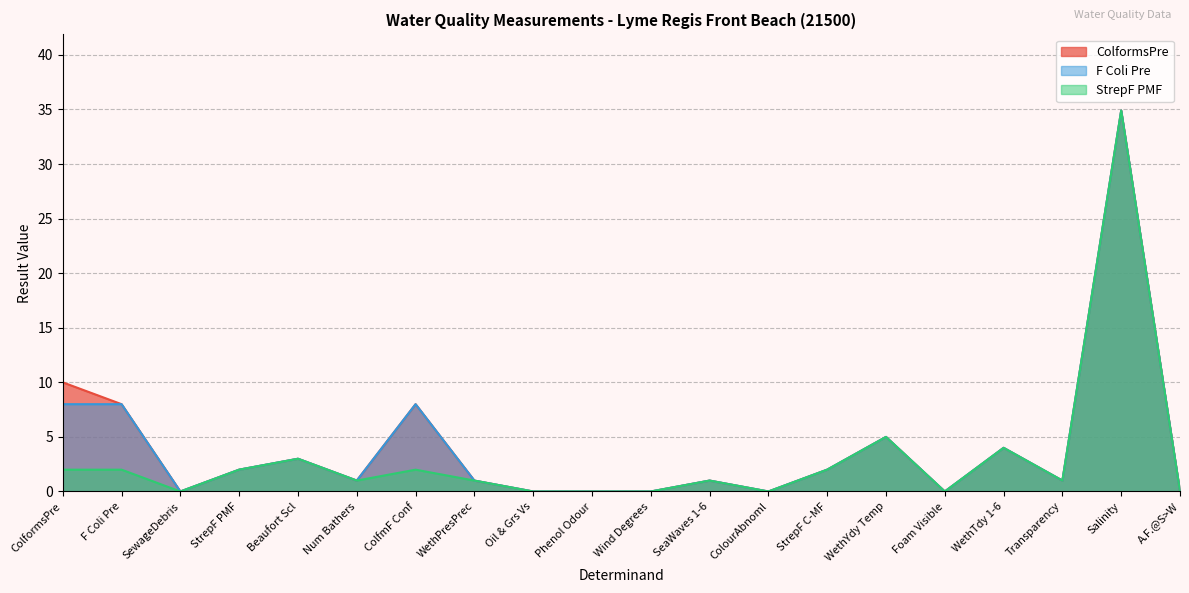

Which has a higher value, Wind Degrees or WethYdy Temp?

WethYdy Temp